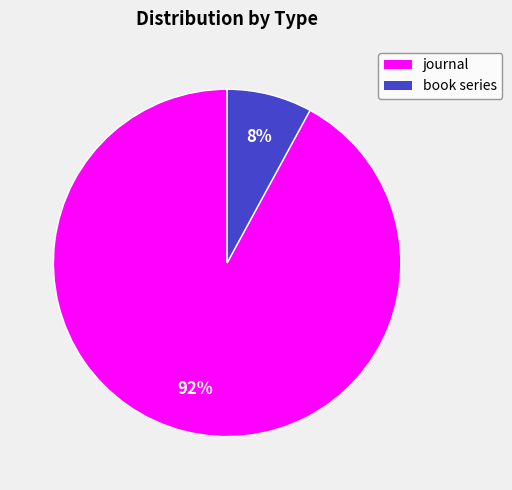

Between book series and journal, which is larger?

journal